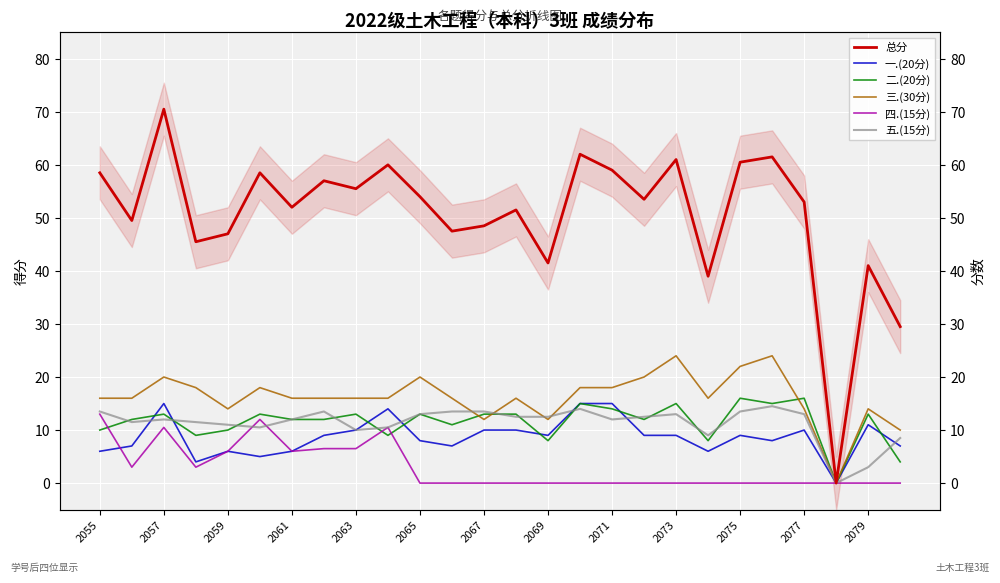

The value of 总分 at 2071 is 59.0. True or false?

True